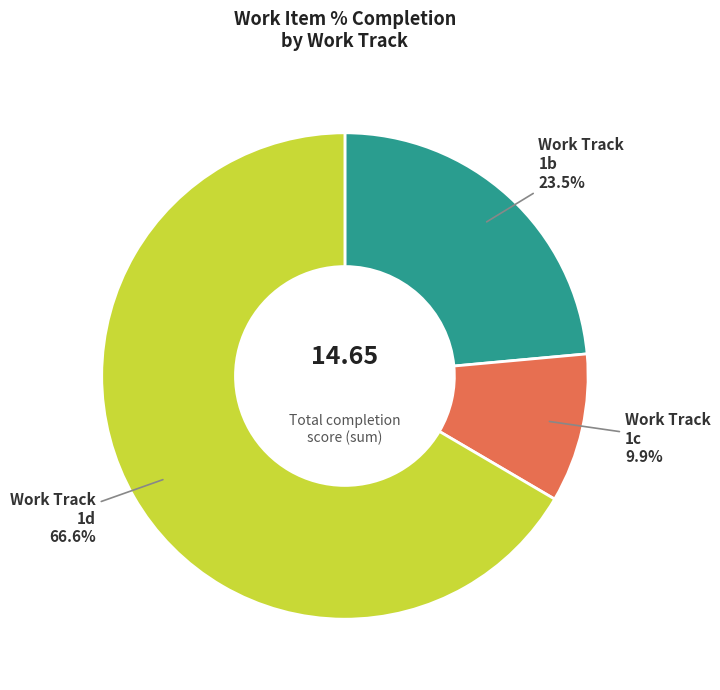

What is the total percentage of Work Track 1c and Work Track 1b?

33.4%